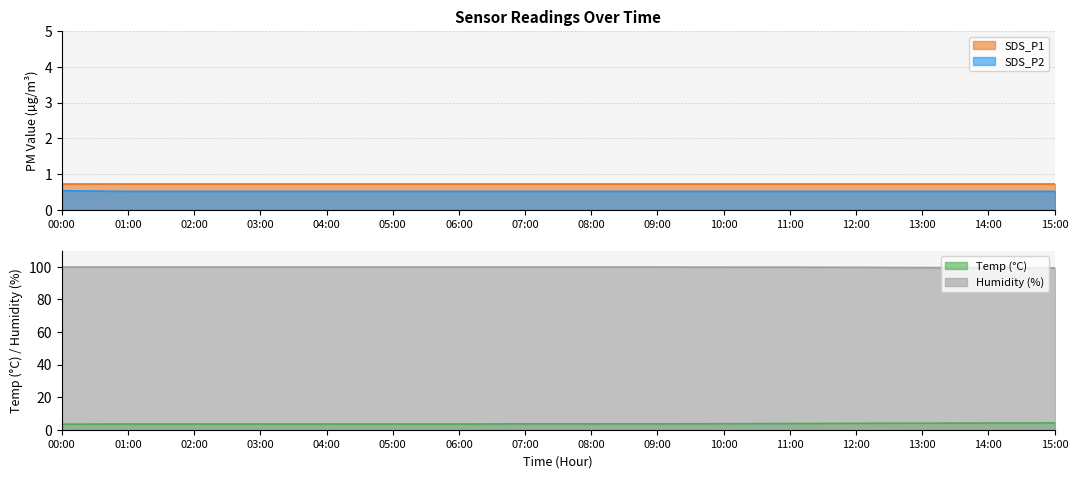

True or false: Humidity has more than 1 points higher than both neighbors.

False